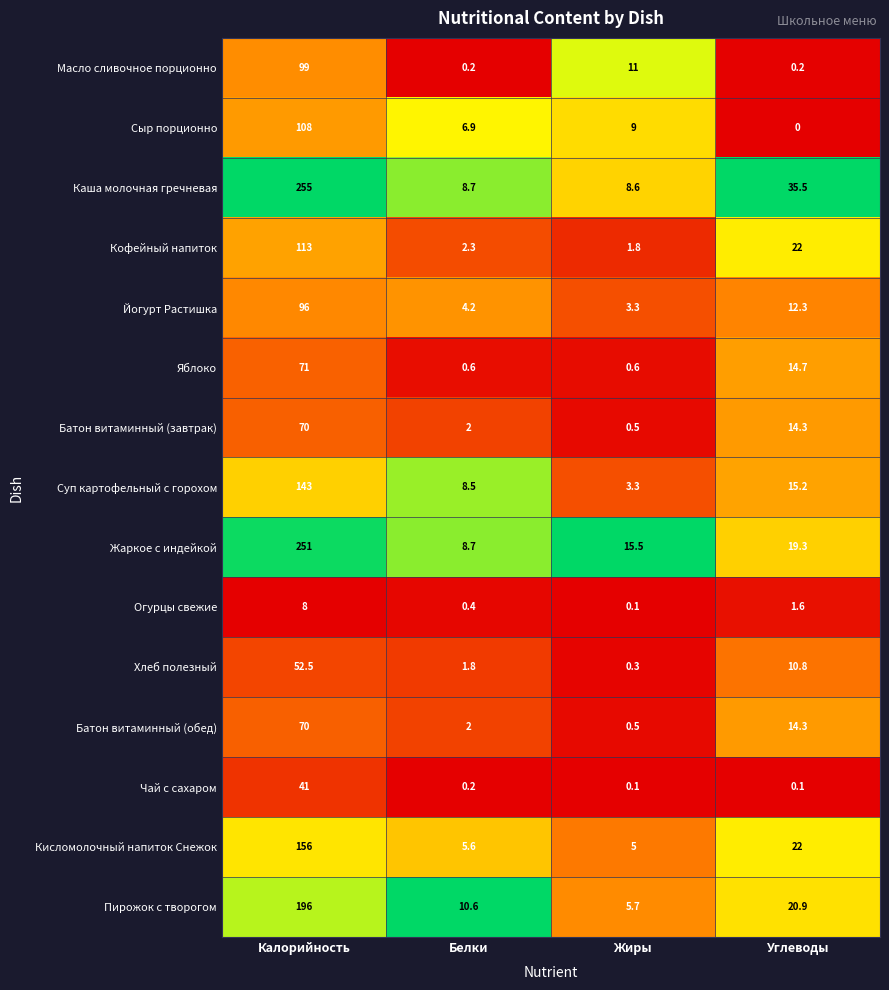

What is the greatest value displayed?

255.0